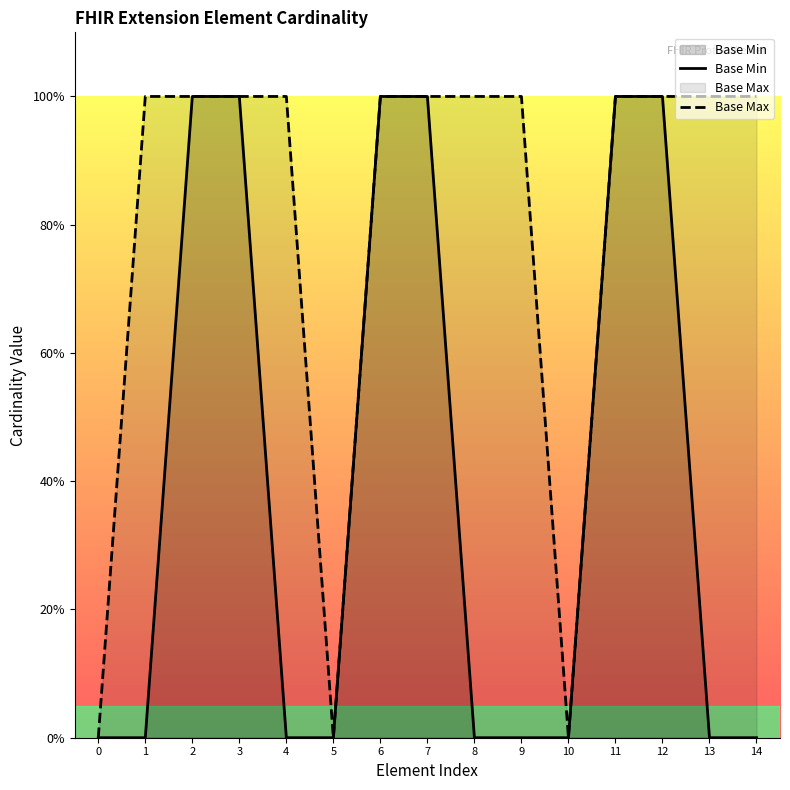

Reading right to left, what are all the values shown in this chart?

Base Min: 14=0	13=0	12=1	11=1	10=0	9=0	8=0	7=1	6=1	5=0	4=0	3=1	2=1	1=0	0=0
Base Max: 14=1	13=1	12=1	11=1	10=0	9=1	8=1	7=1	6=1	5=0	4=1	3=1	2=1	1=1	0=0